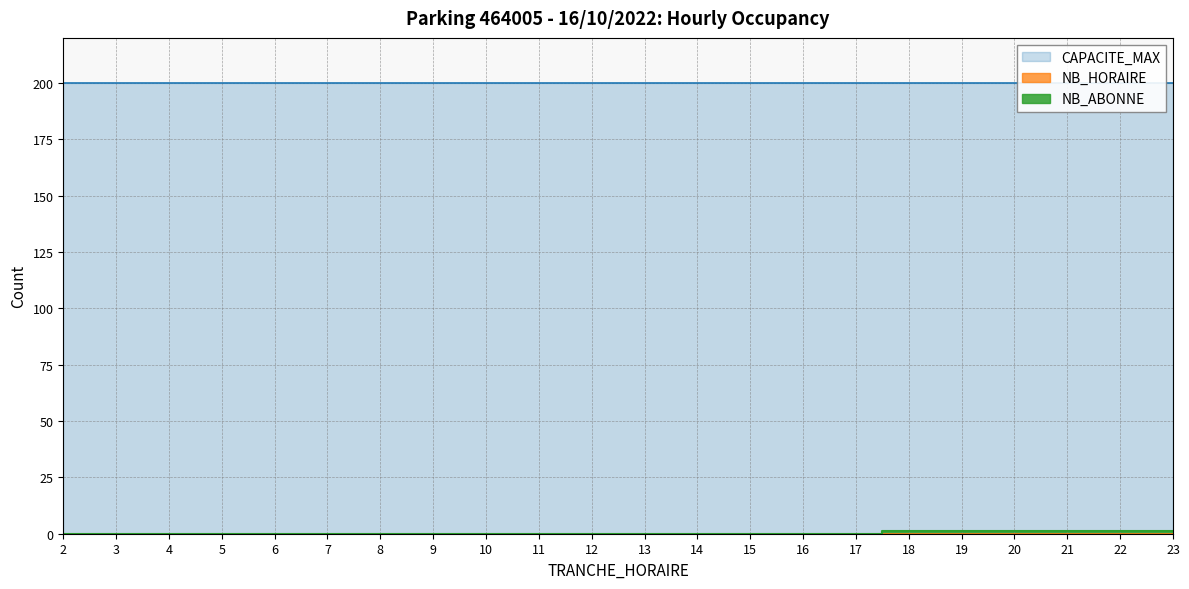

Reading right to left, what are all the values shown in this chart?

NB_ABONNE: 1	1	1	1	1	1	0	0	0	0	0	0	0	0	0	0	0	0	0	0	0	0
NB_HORAIRE: 0	0	0	0	0	0	0	0	0	0	0	0	0	0	0	0	0	0	0	0	0	0
CAPACITE_MAX: 200	200	200	200	200	200	200	200	200	200	200	200	200	200	200	200	200	200	200	200	200	200